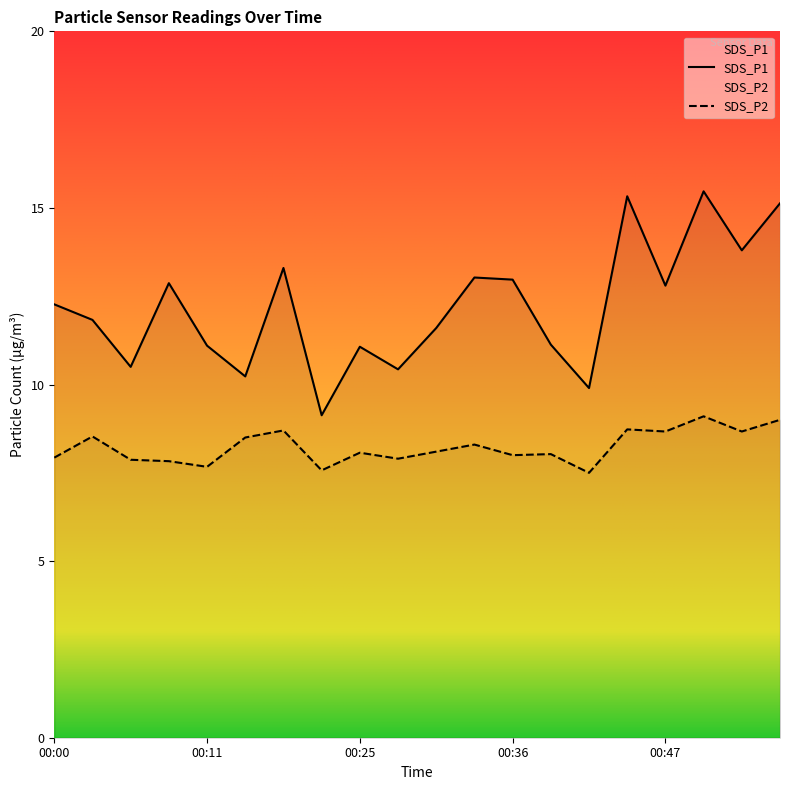

At which category is the sum across all series the highest?

00:49